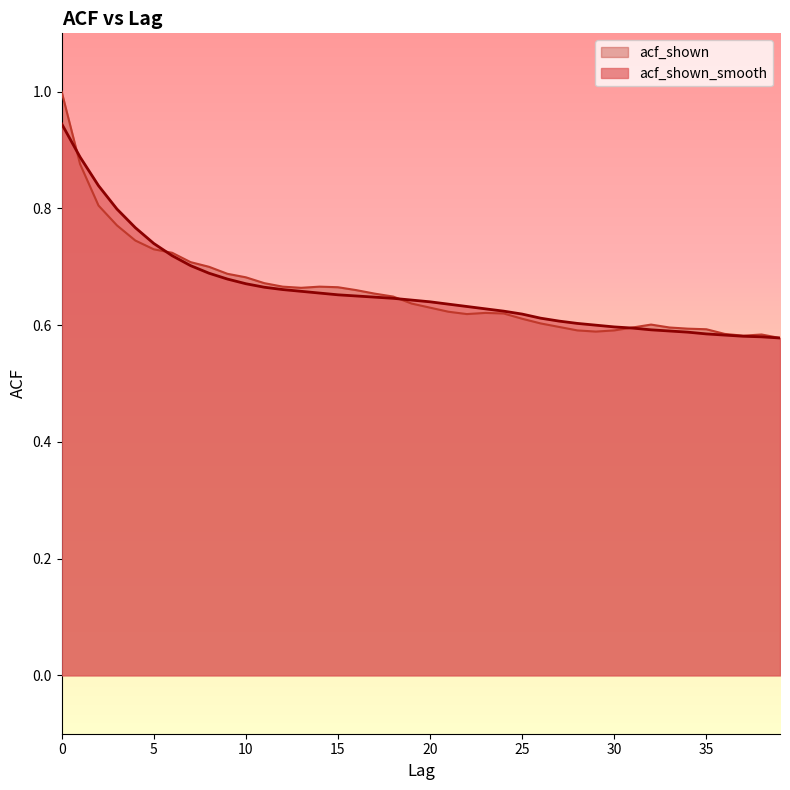

What is the value of the acf_shown point at the 7th from the left?

0.7